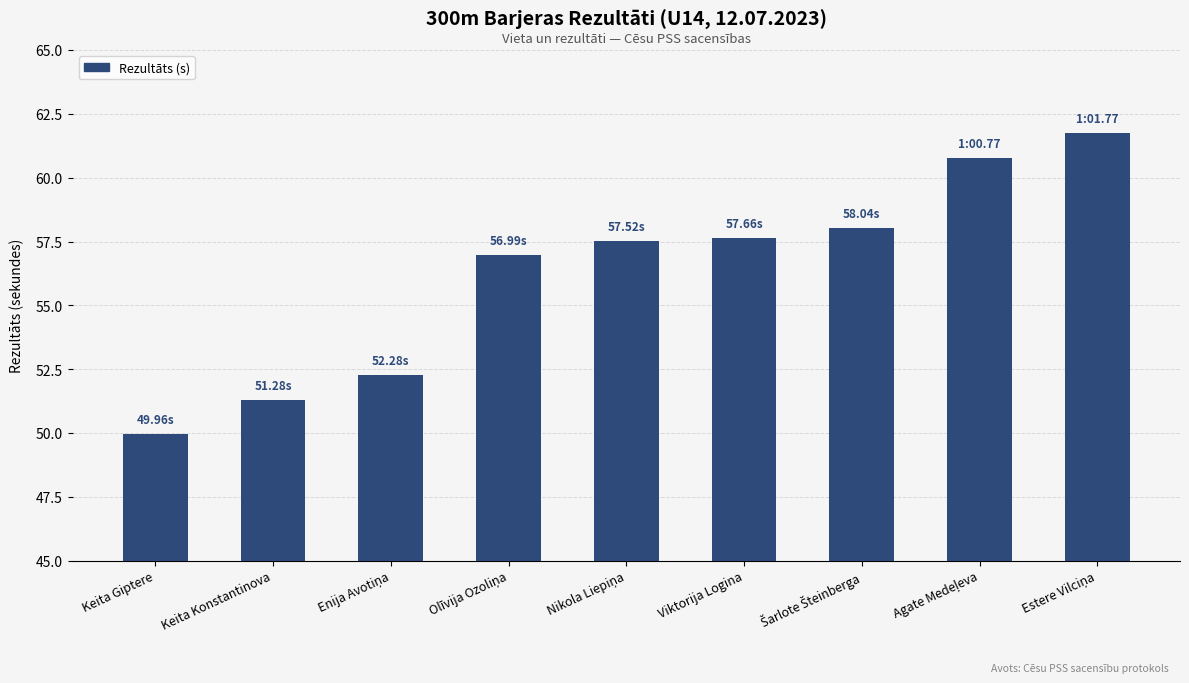

What is the label of the 1st bar from the left?

Keita Giptere